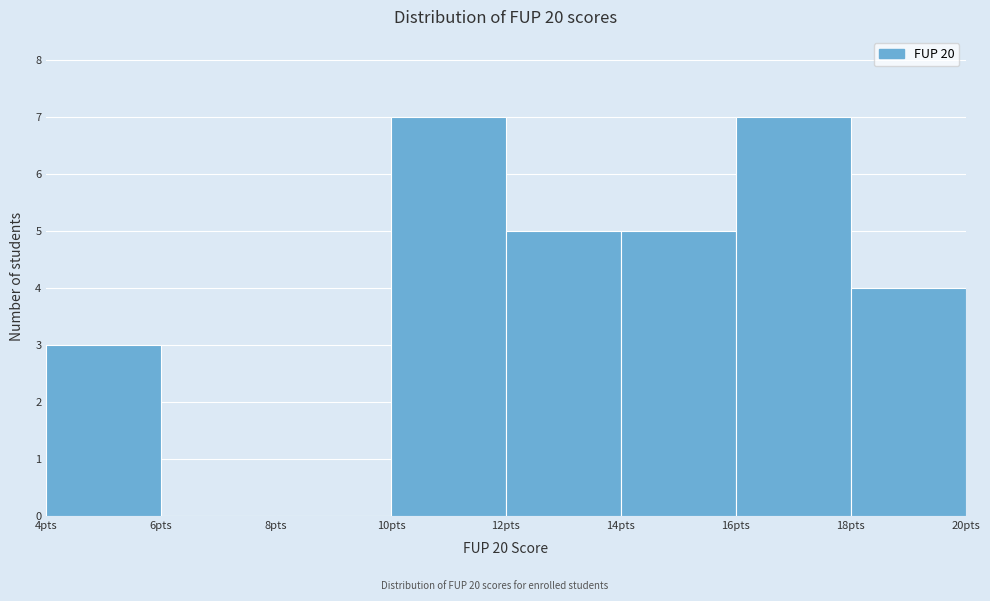

Reading left to right, list every bar in this chart as the range it spans on the x-axis followed by its height. The values are not printed on the chart, so give them approximately, as read against the axis.

4 to 6: 3
6 to 8: 0
8 to 10: 0
10 to 12: 7
12 to 14: 5
14 to 16: 5
16 to 18: 7
18 to 20: 4